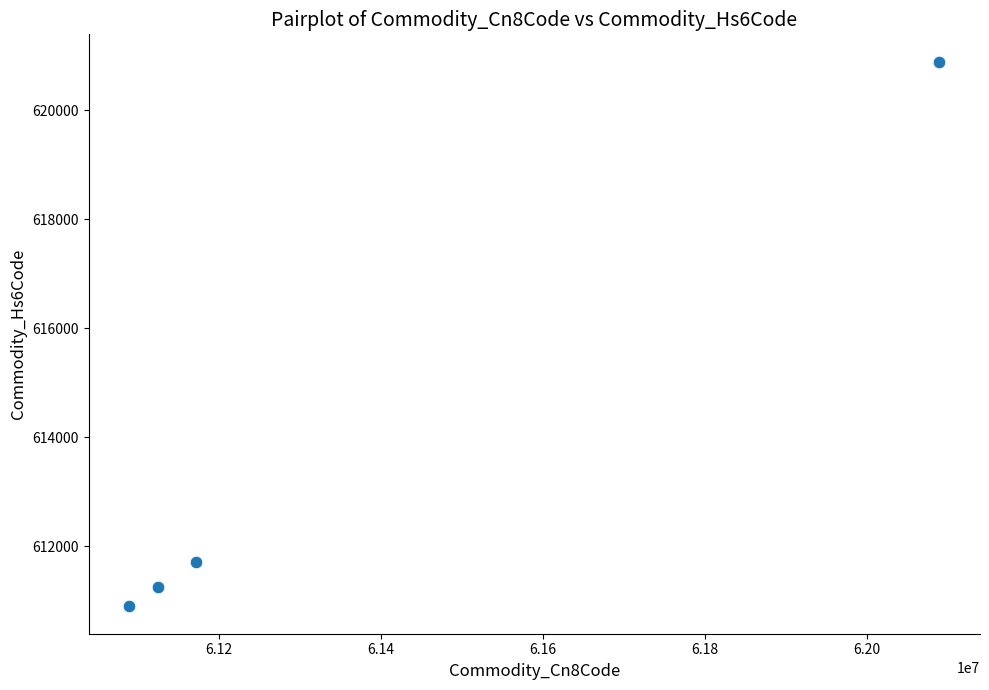

What Y value in the scatter plot is closest to 615892?

611710